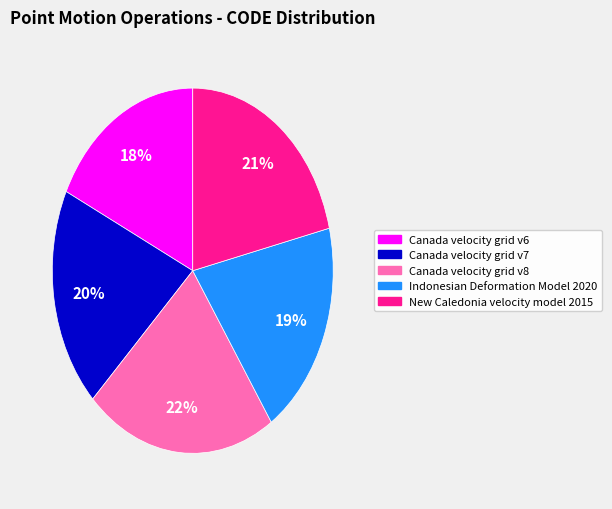

Is Canada velocity grid v7 the majority of the pie?

No